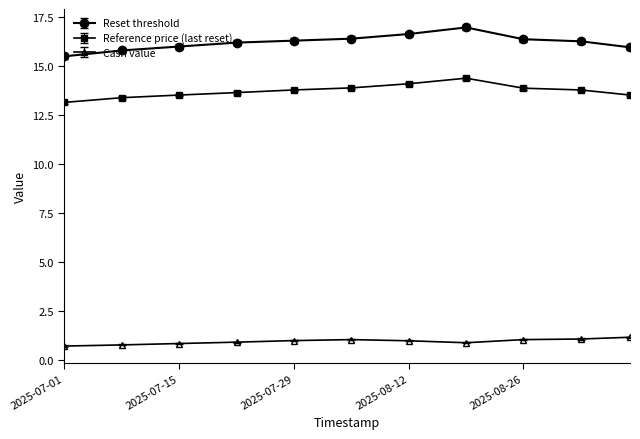

True or false: Cash value and Reset threshold intersect in this chart.

False